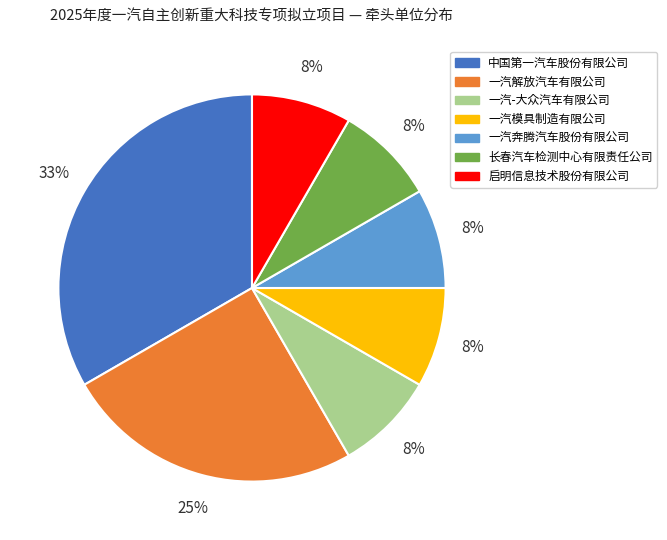

Which has a higher value, 中国第一汽车股份有限公司 or 长春汽车检测中心有限责任公司?

中国第一汽车股份有限公司